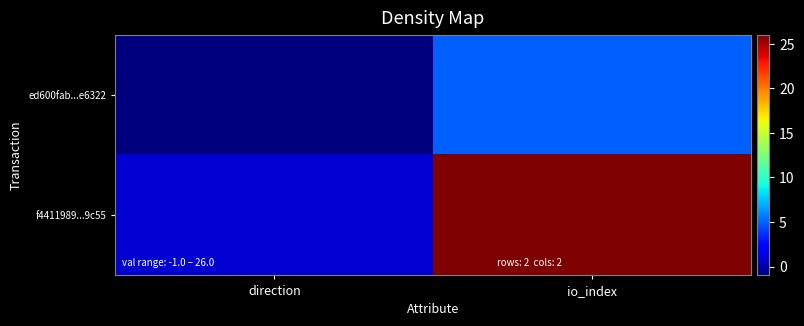

List the series in order of their peak value, highest first.

f4411989...9c55, ed600fab...e6322